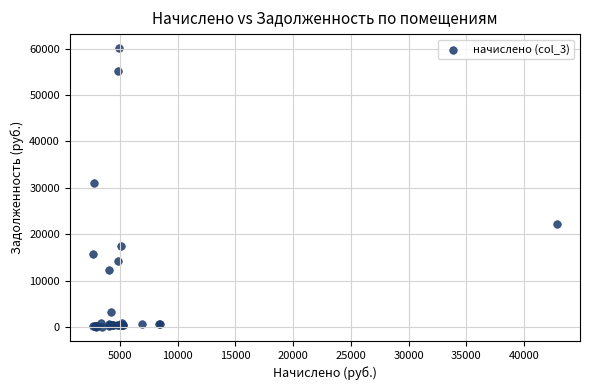

What Y value in the scatter plot is closest to 30052?

31005.7